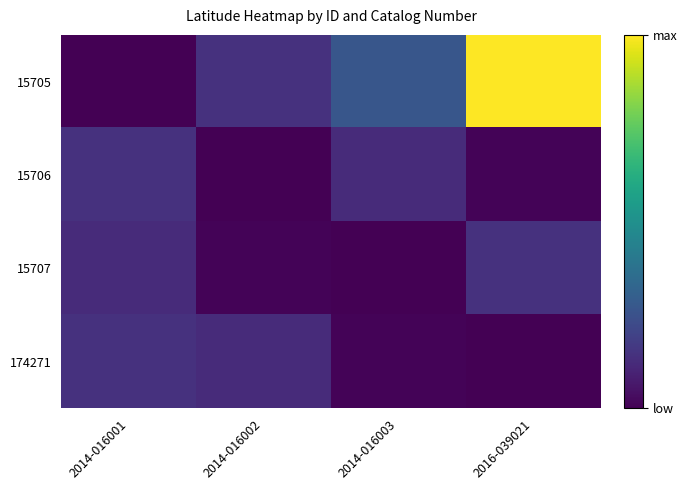

At which category does the chart reach its peak across all series?

2016-039021